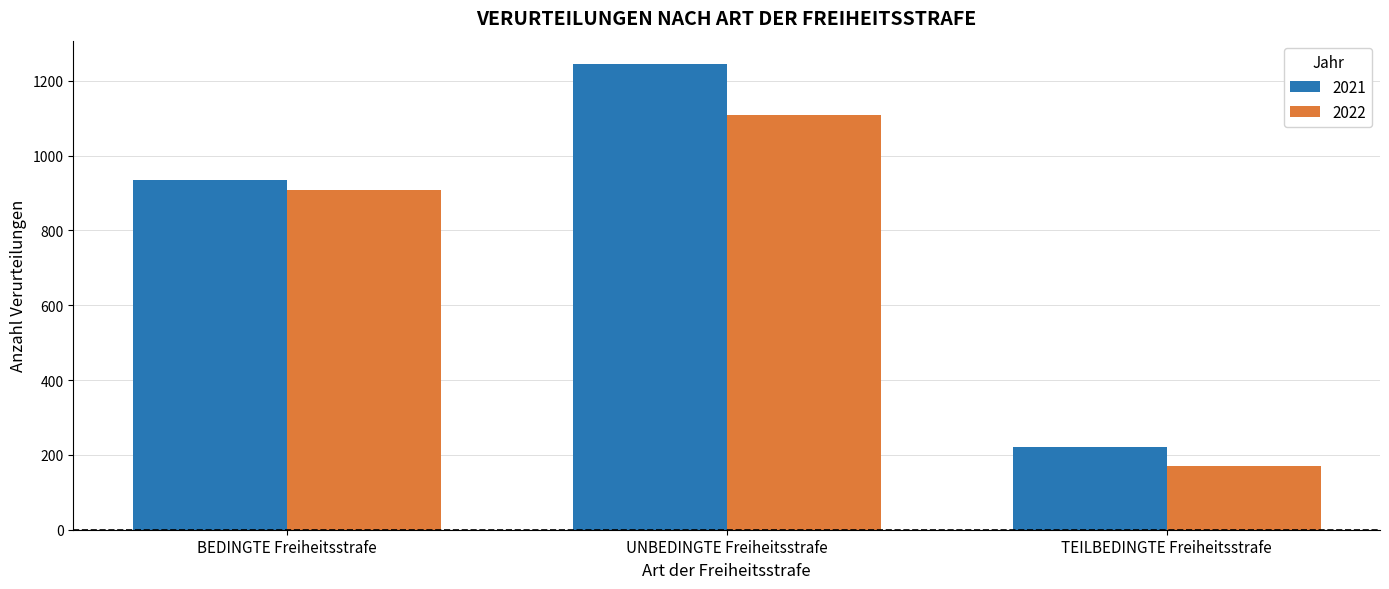

Which series has the largest total across all categories?

2021